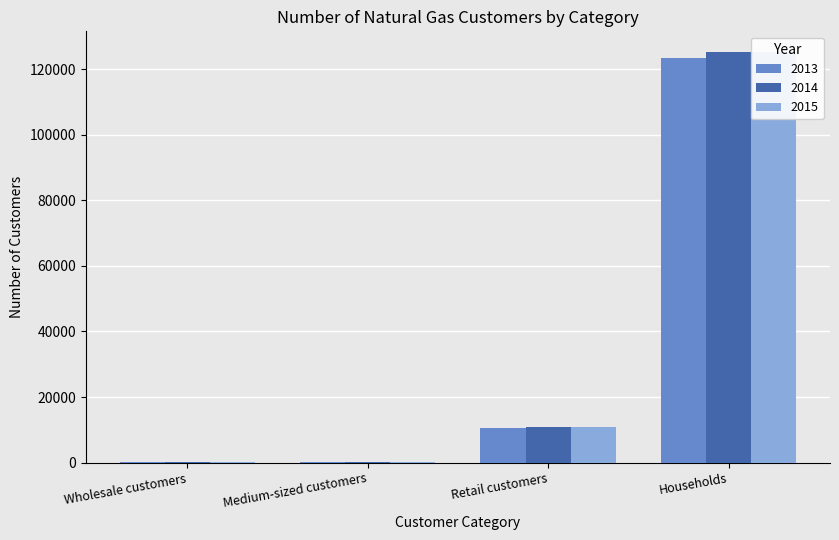

Which series changed the most between Wholesale customers and Medium-sized customers?

2013